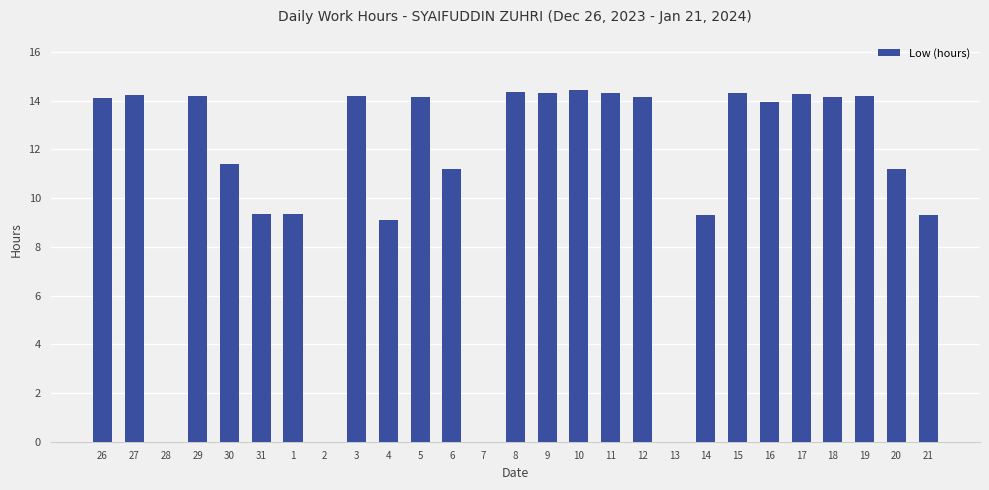

The chart shows a value of 4.1 at 1. True or false?

False